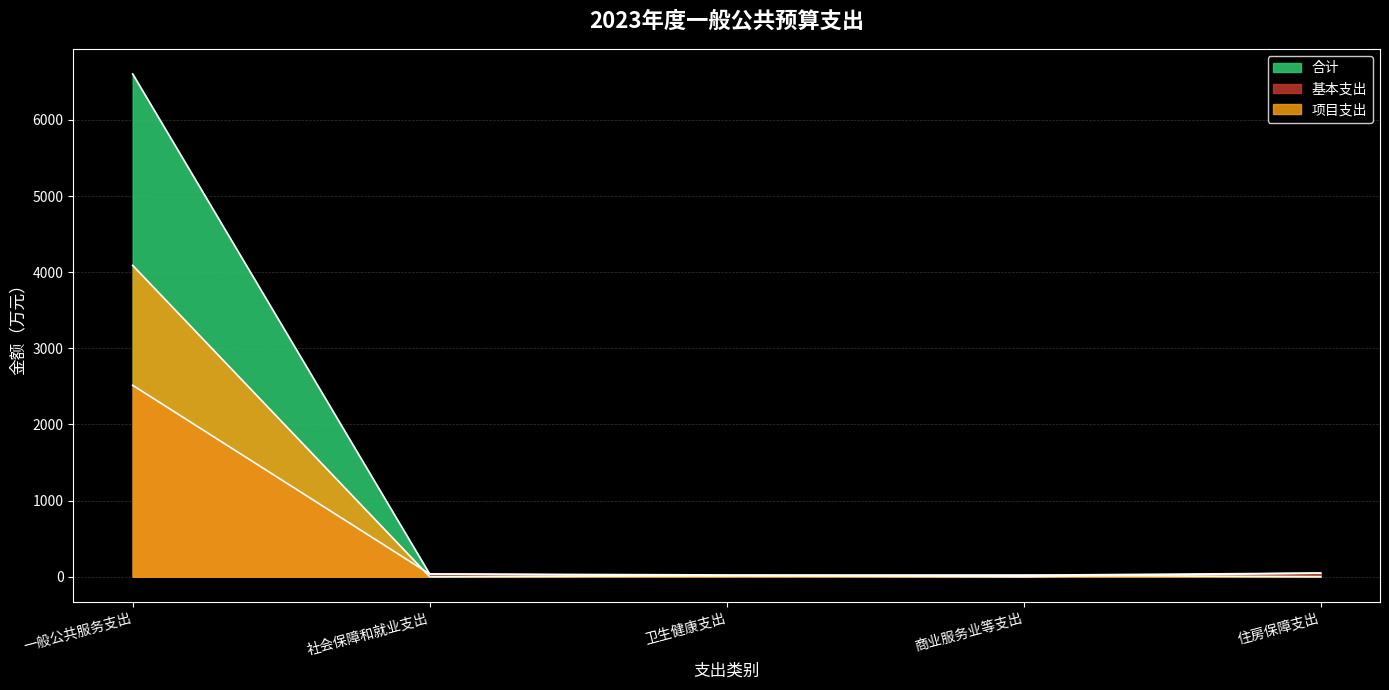

What is the total value across all series at 住房保障支出?

96.3